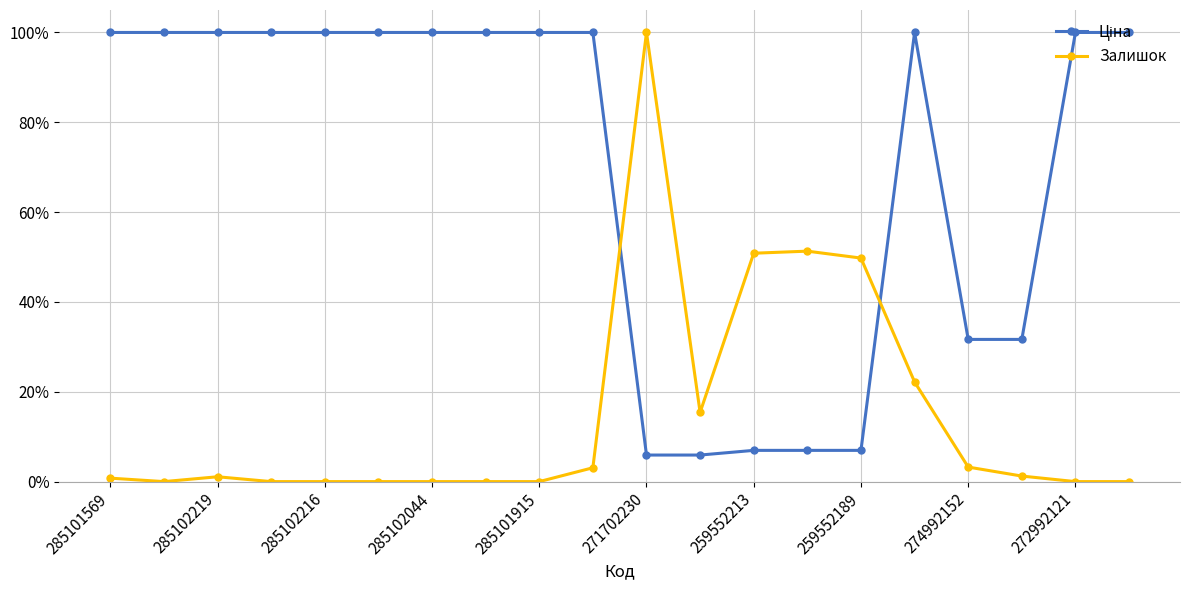

Does the chart have visible grid lines?

Yes